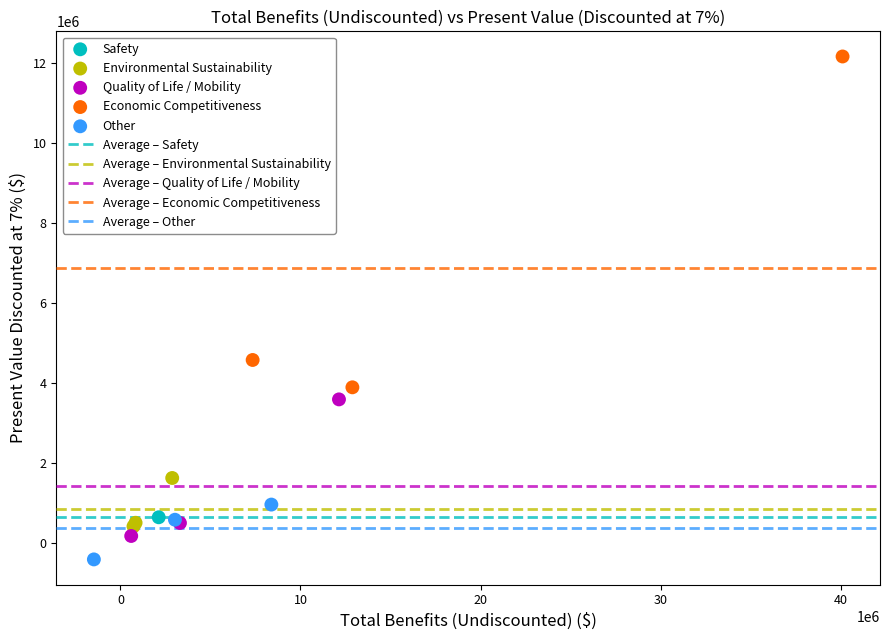

Which series contains the lowest Y value?

Other